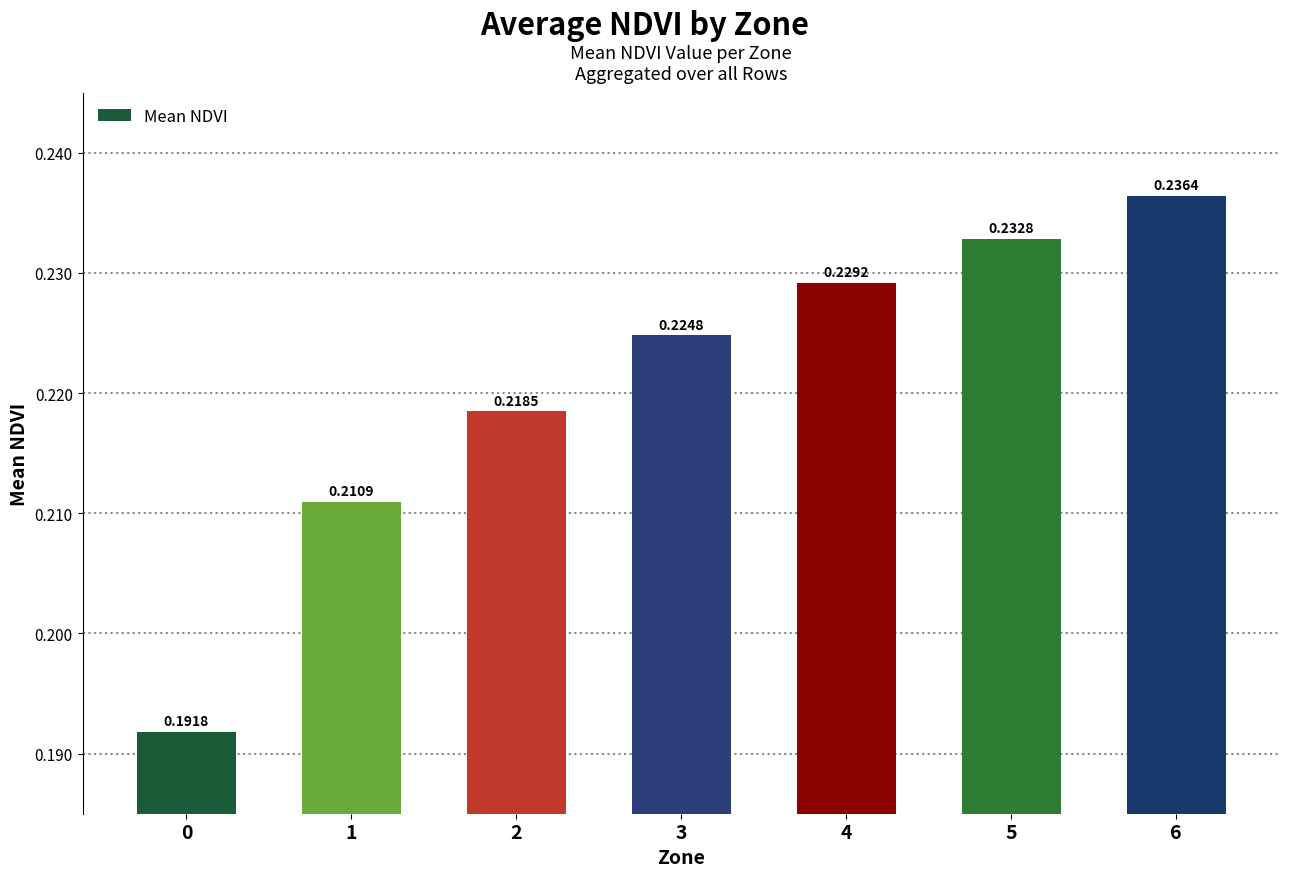

What is the sum of the values at 4 and 3?

0.5